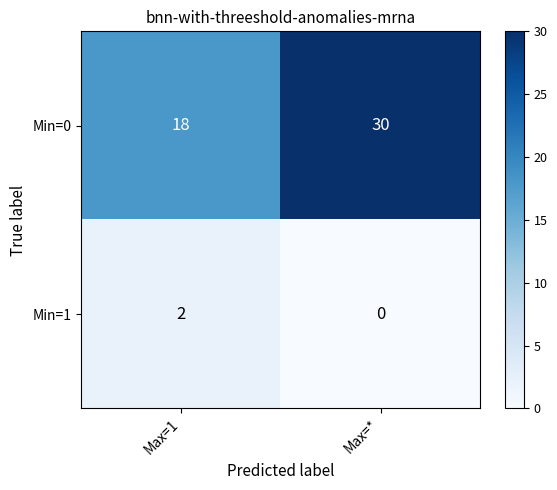

What is the average value of the Min=0 series?

24